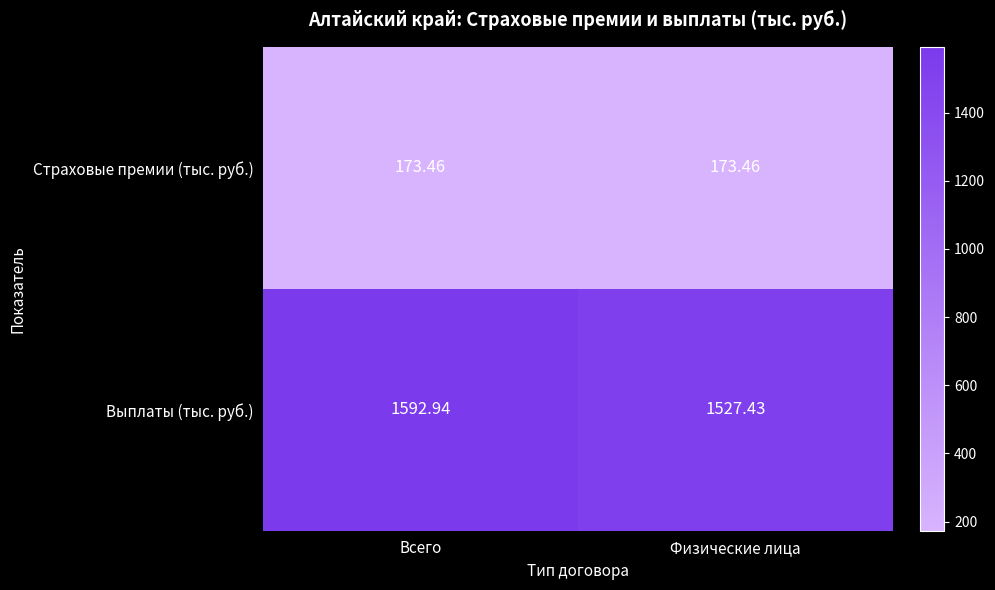

Where is Выплаты (тыс. руб.) nearest to the value 1560?

Физические лица